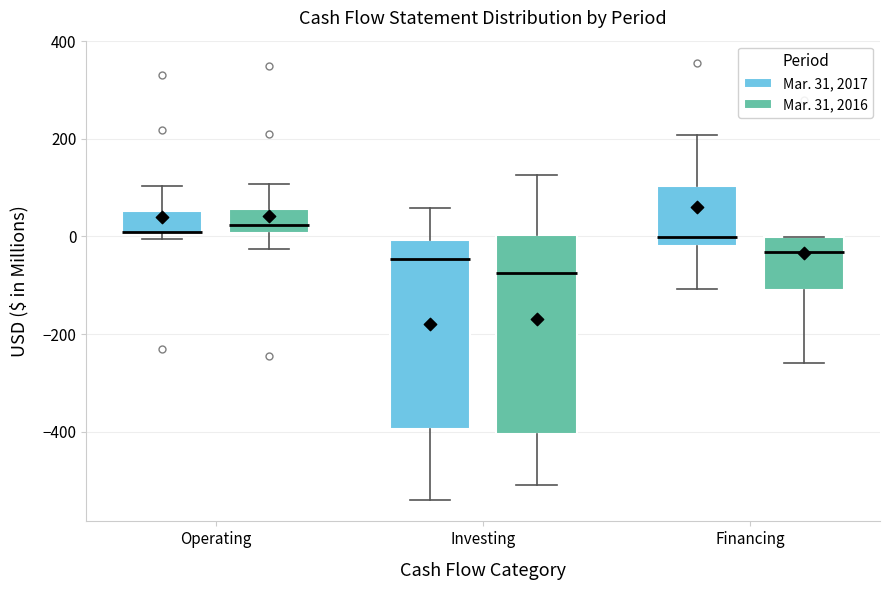

Where is the lower edge of the box for Operating (Mar. 31, 2017) on the y-axis? The values are not printed on the chart, so give them approximately, as read against the axis.

0